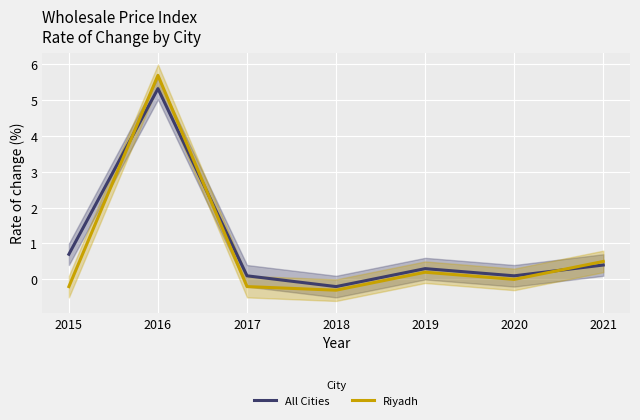

The value of Riyadh at 2016 is 5.7. True or false?

True